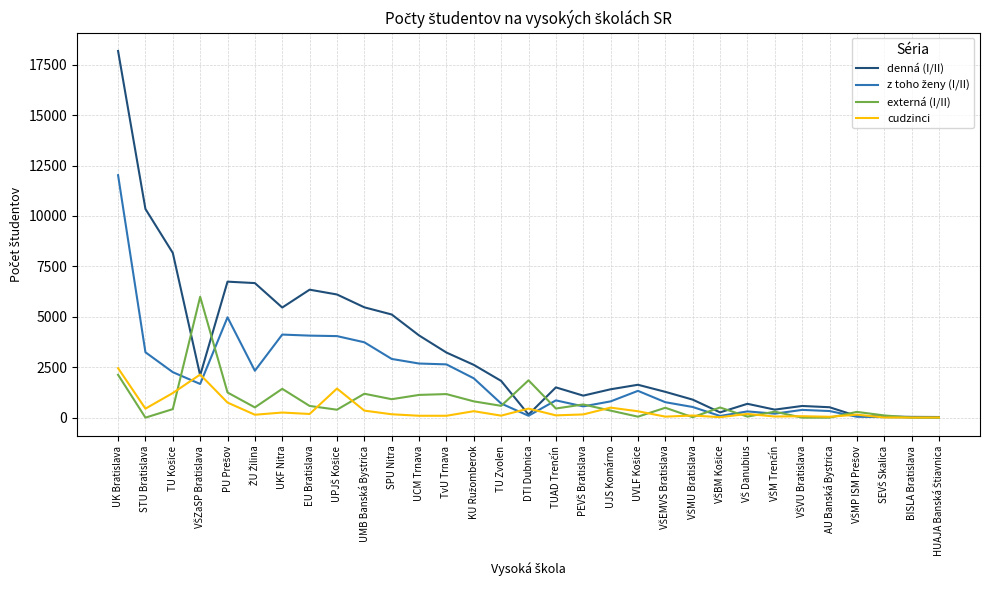

Which series has the largest range (max minus min)?

denná (I/II)